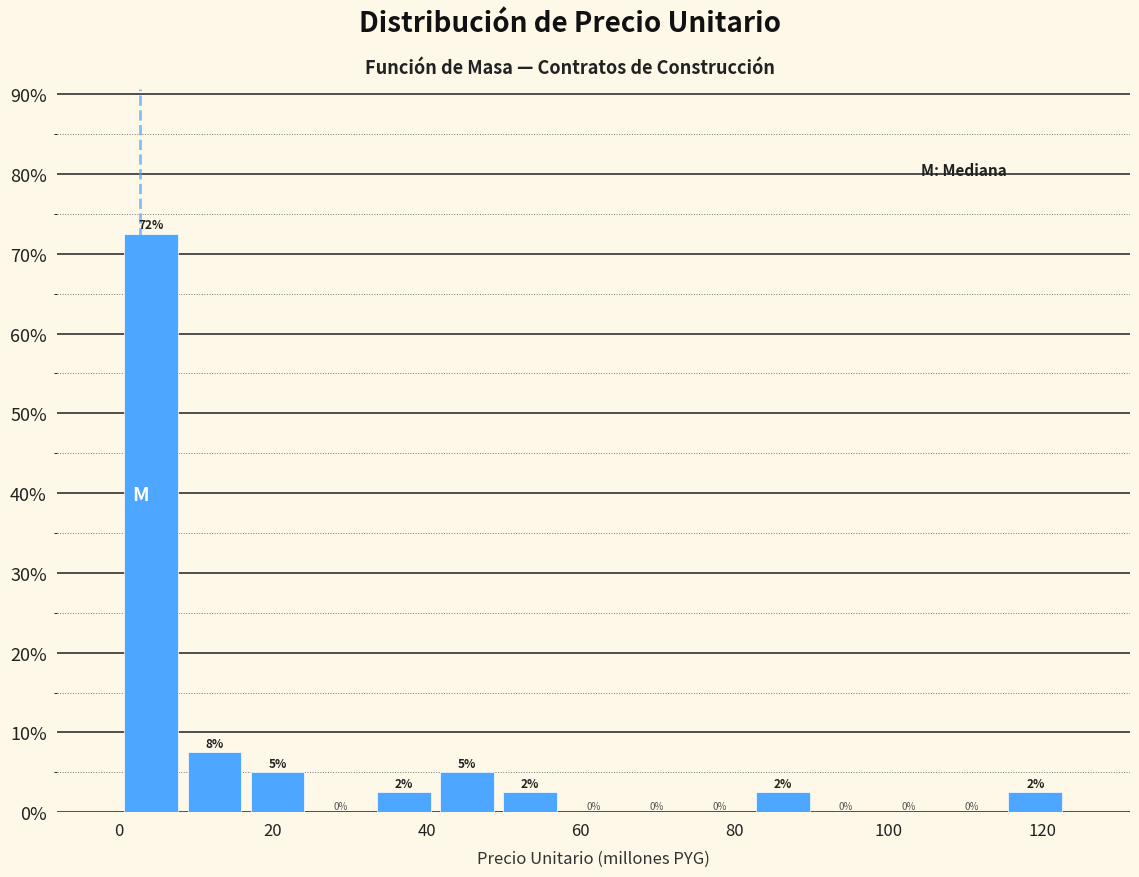

Over which range of the x-axis is the bar tallest?

0 to 8